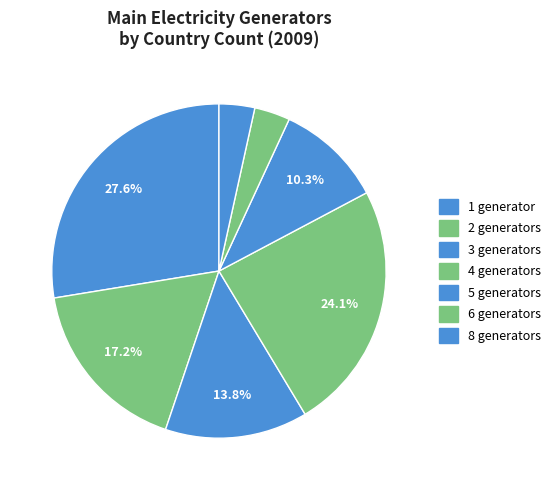

How many slices are in this pie chart?

7